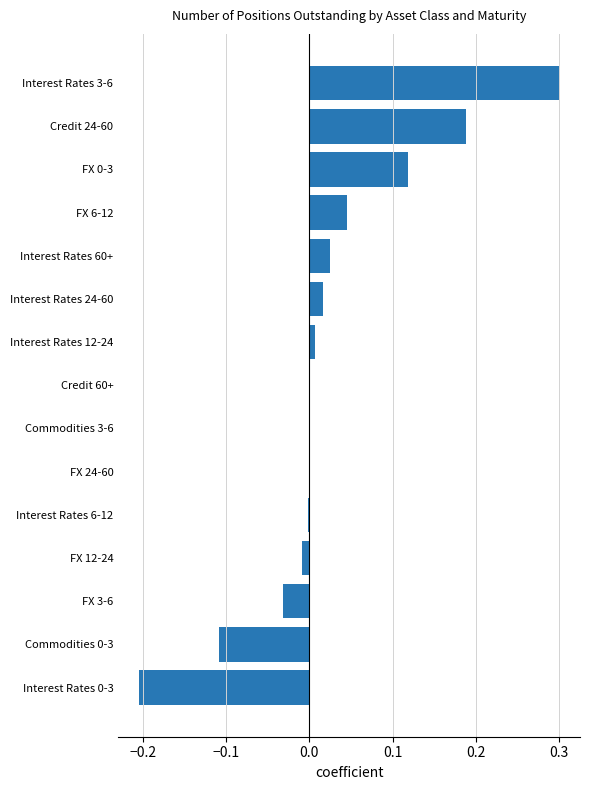

What is the change in value from Interest Rates 0-3 to FX 24-60?

+0.2